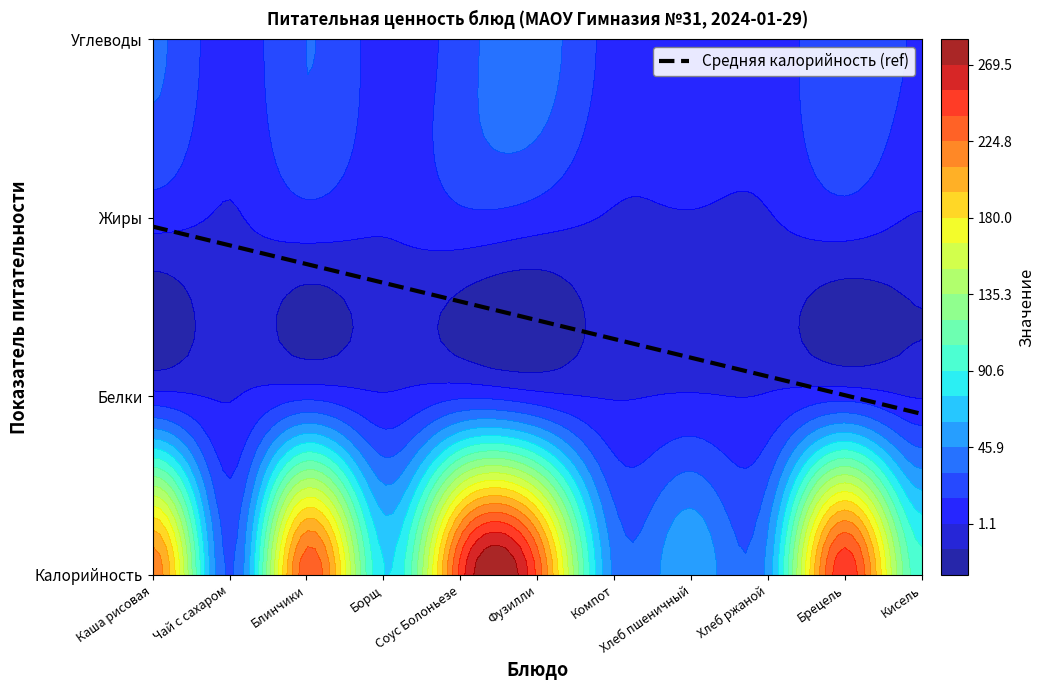

At which category is the sum across all series the highest?

Соус Болоньезе